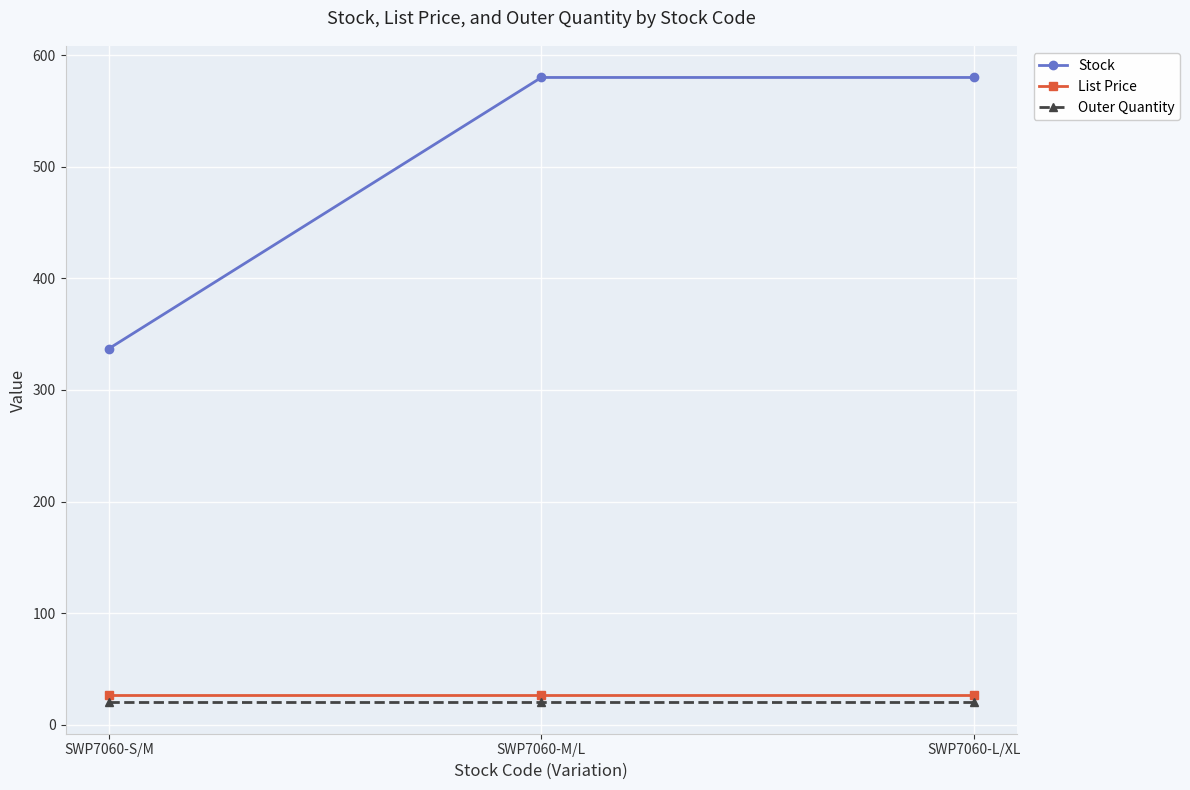

What is the label of the 2nd point from the left?

SWP7060-M/L